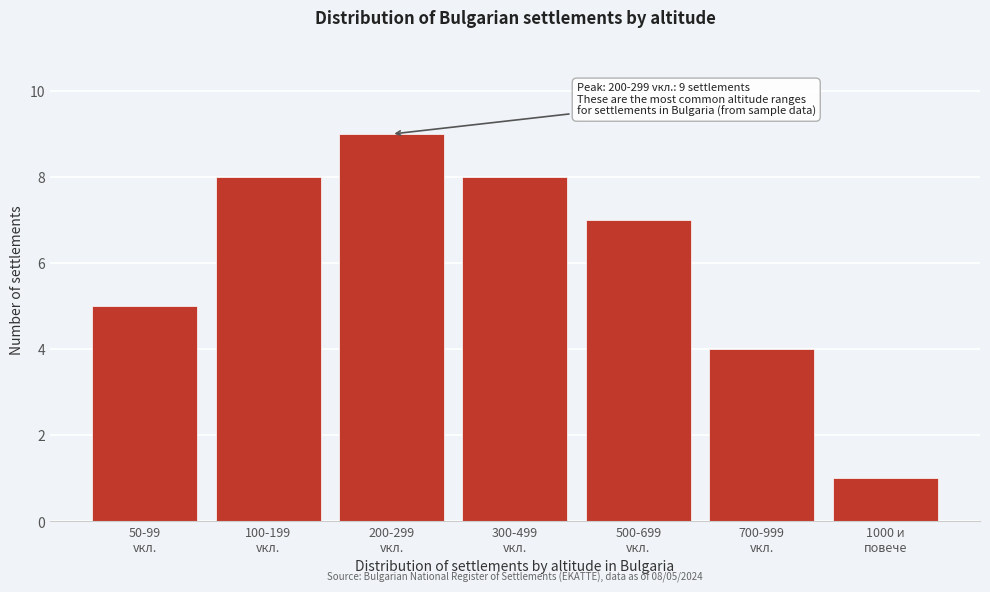

Reading left to right, list all the values displayed in this chart.

5	8	9	8	7	4	1